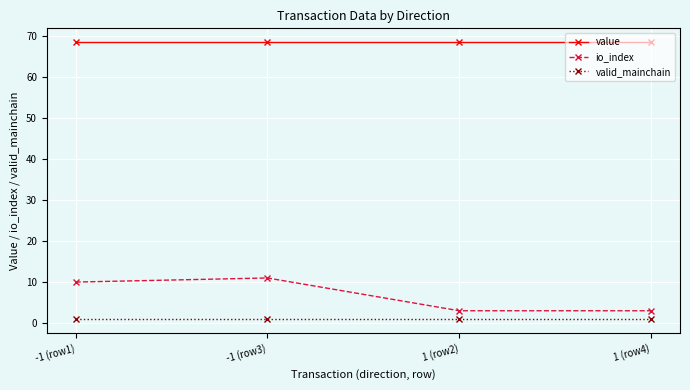

What is the sum of all io_index values?

27.0